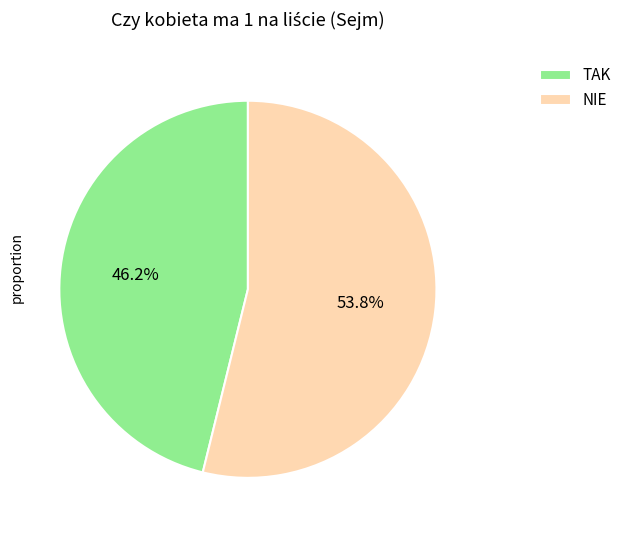

How many slices are in this pie chart?

2